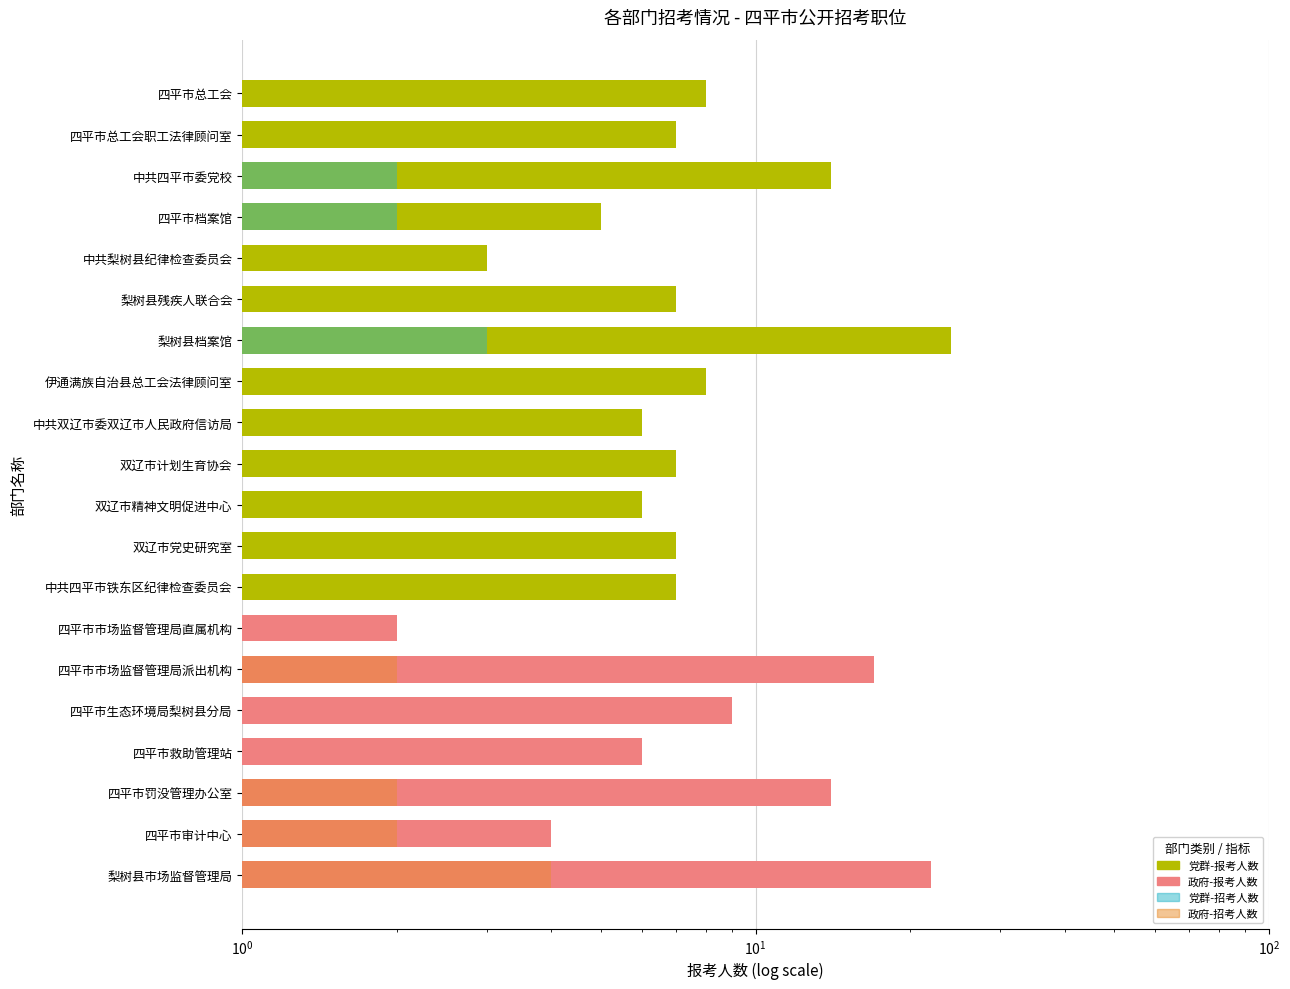

What is the difference between the values at 双辽市党史研究室 and 中共双辽市委双辽市人民政府信访局?

1